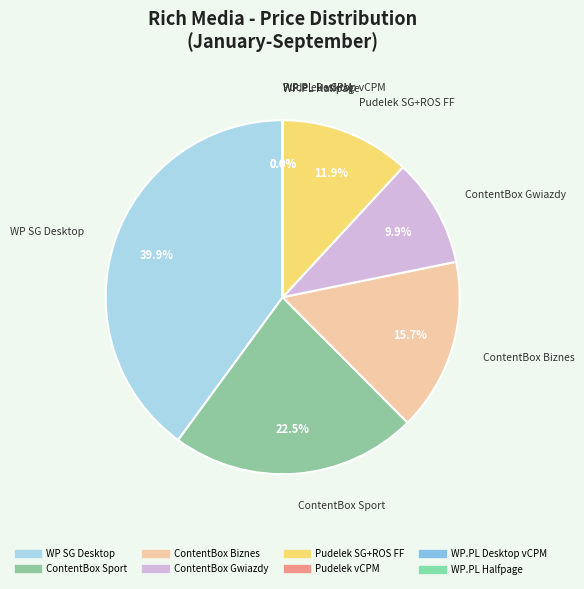

What percentage is NOT represented by WP SG Desktop?

60.1%